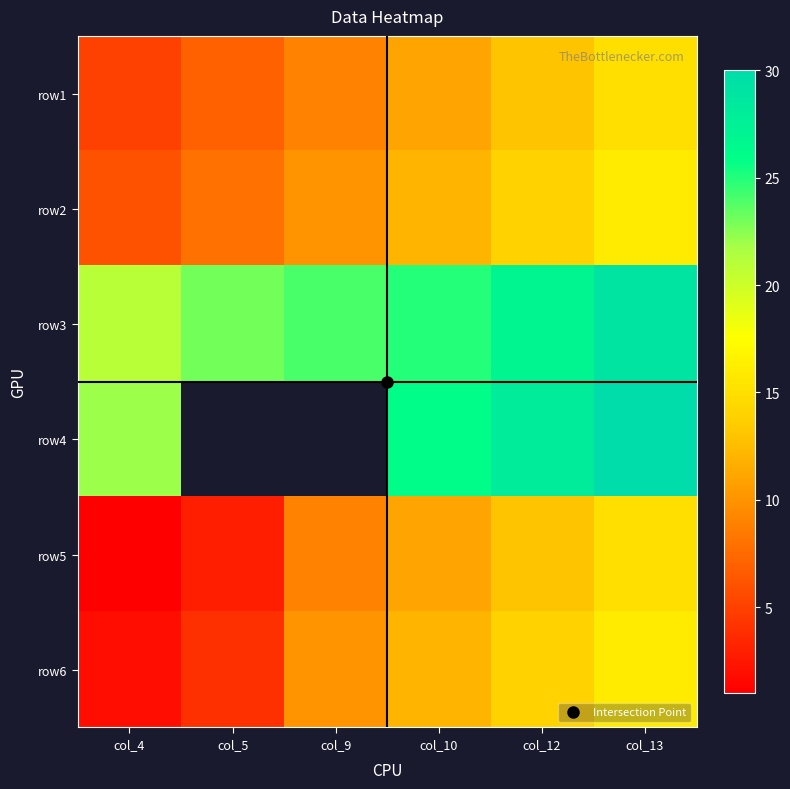

How many values in the row5 series exceed 11?

2